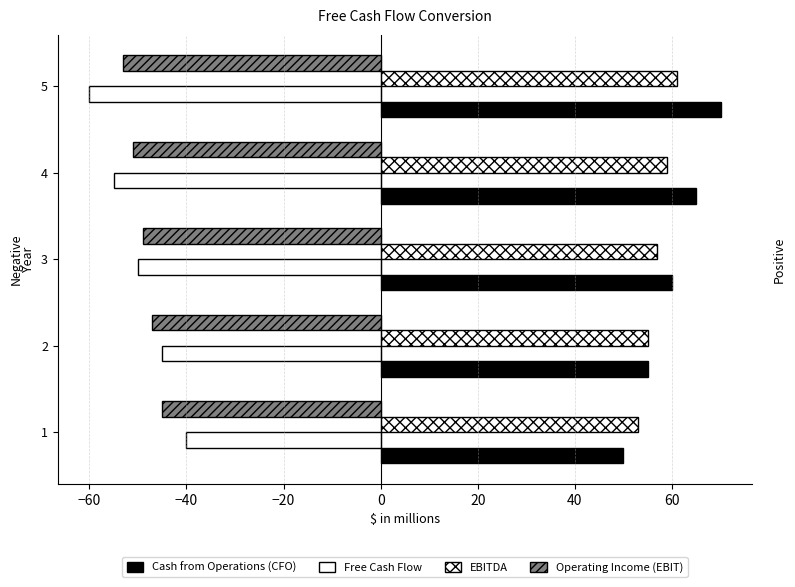

How many distinct data groups are displayed?

4